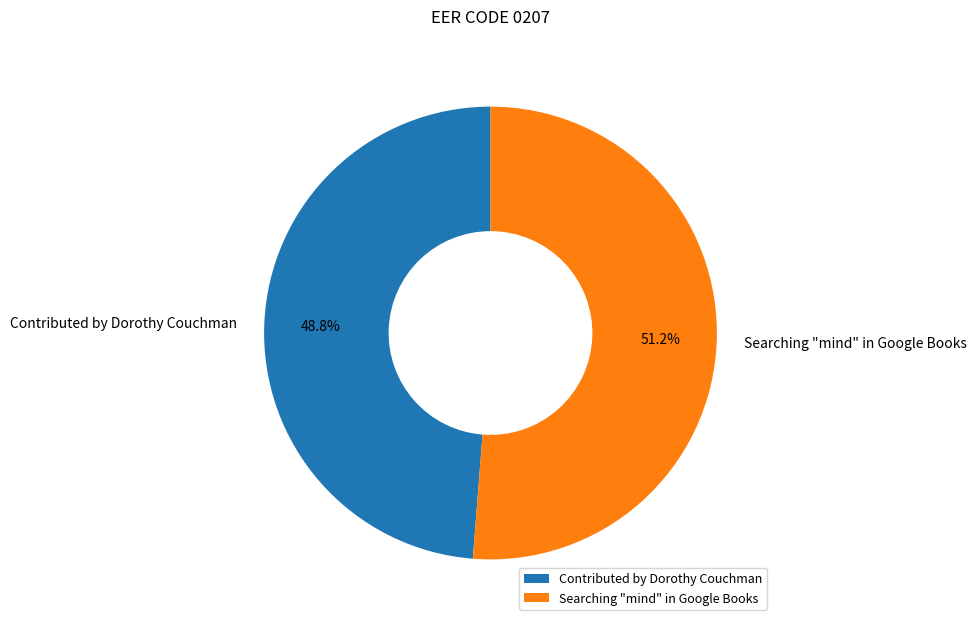

Which slice is the largest?

Searching "mind" in Google Books